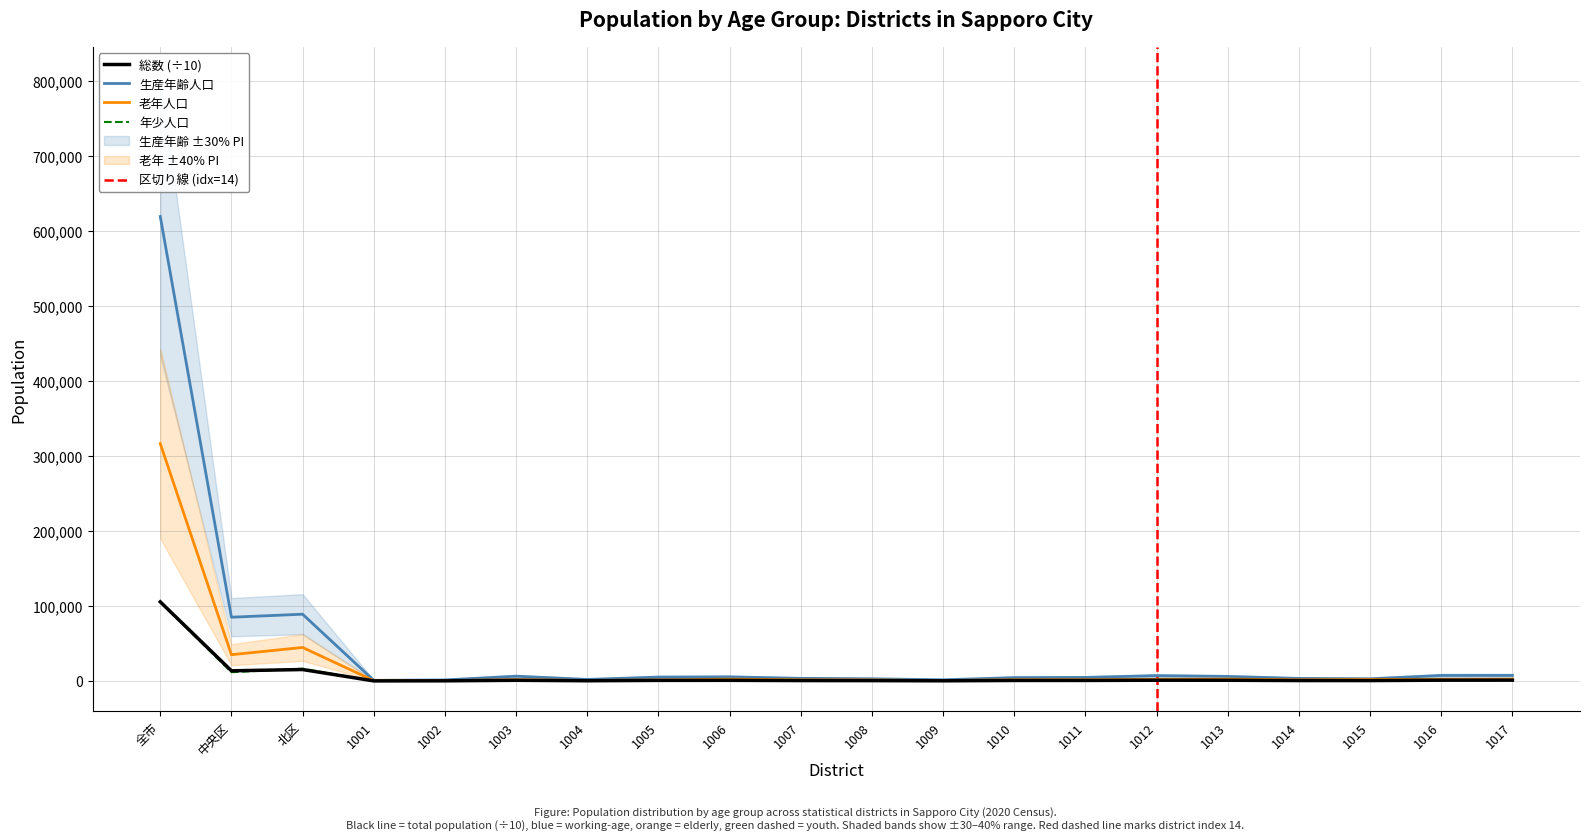

At which category is the sum across all series the highest?

全市